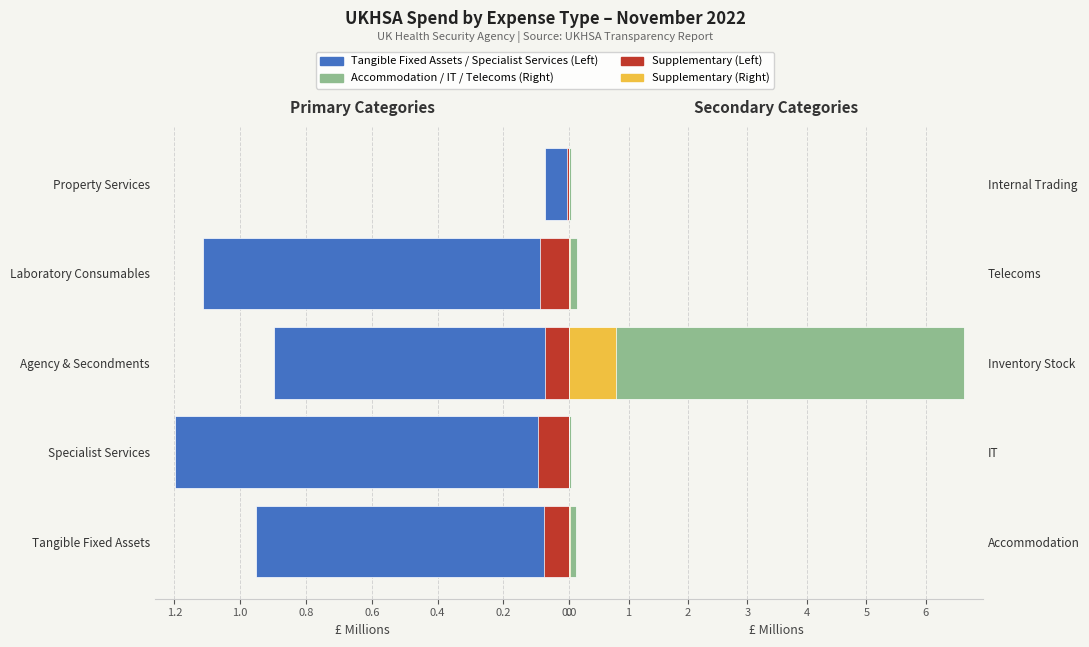

Reading right to left, extract all data points from this chart.

Primary Spend: 0.0	0.1	6.6	0.0	0.1
Supplementary: 0.0	0.0	0.8	0.0	0.0